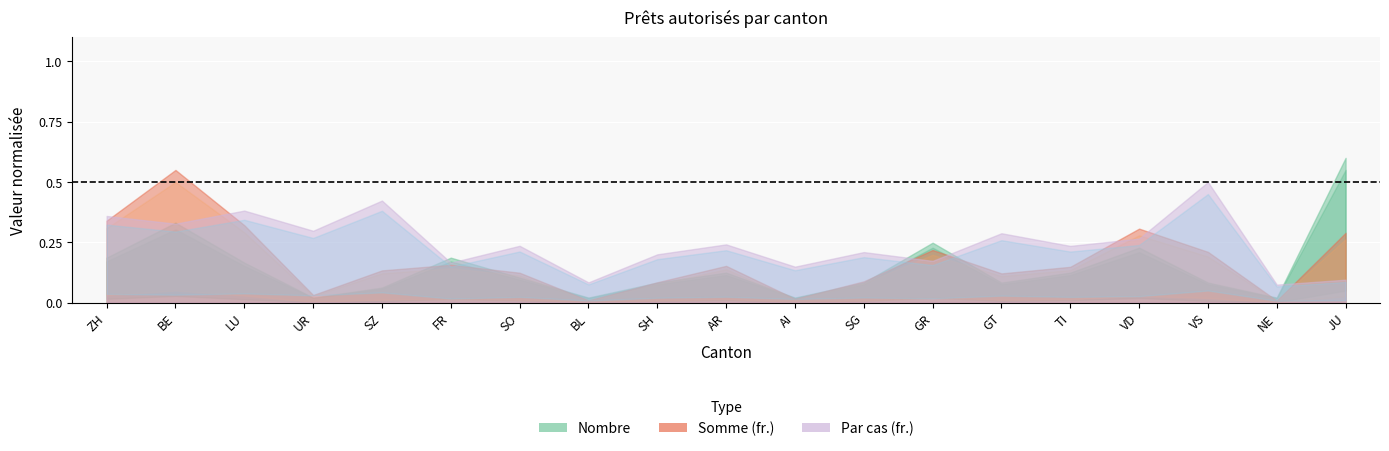

What position from the left is SH?

9